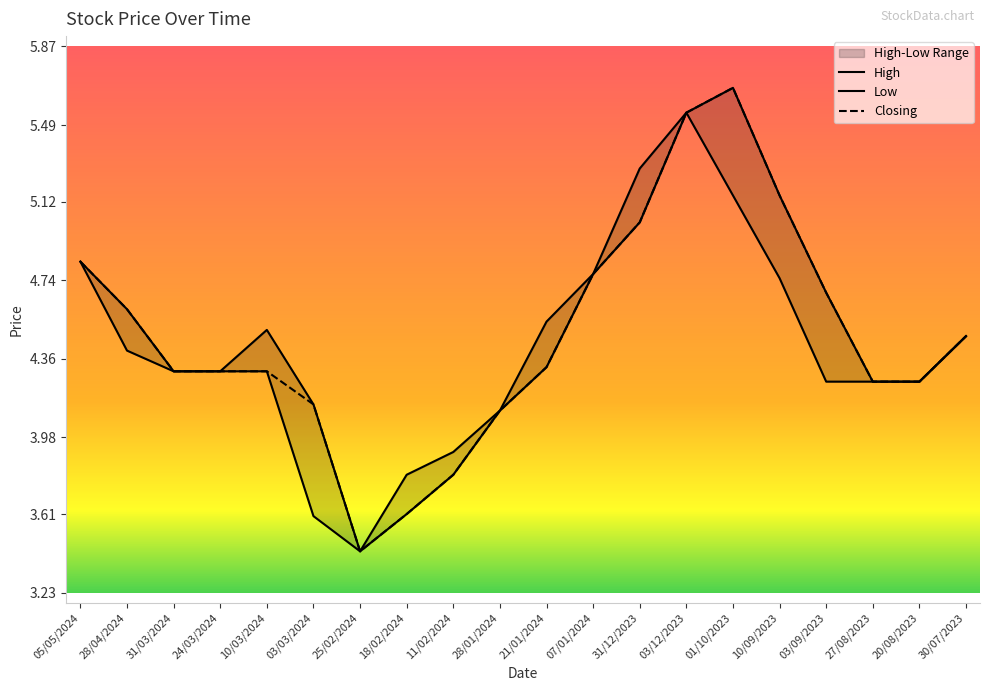

What position from the left is 21/01/2024?

11